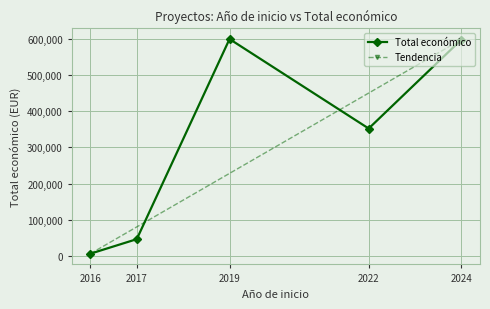

Count the number of categories in the chart.

5